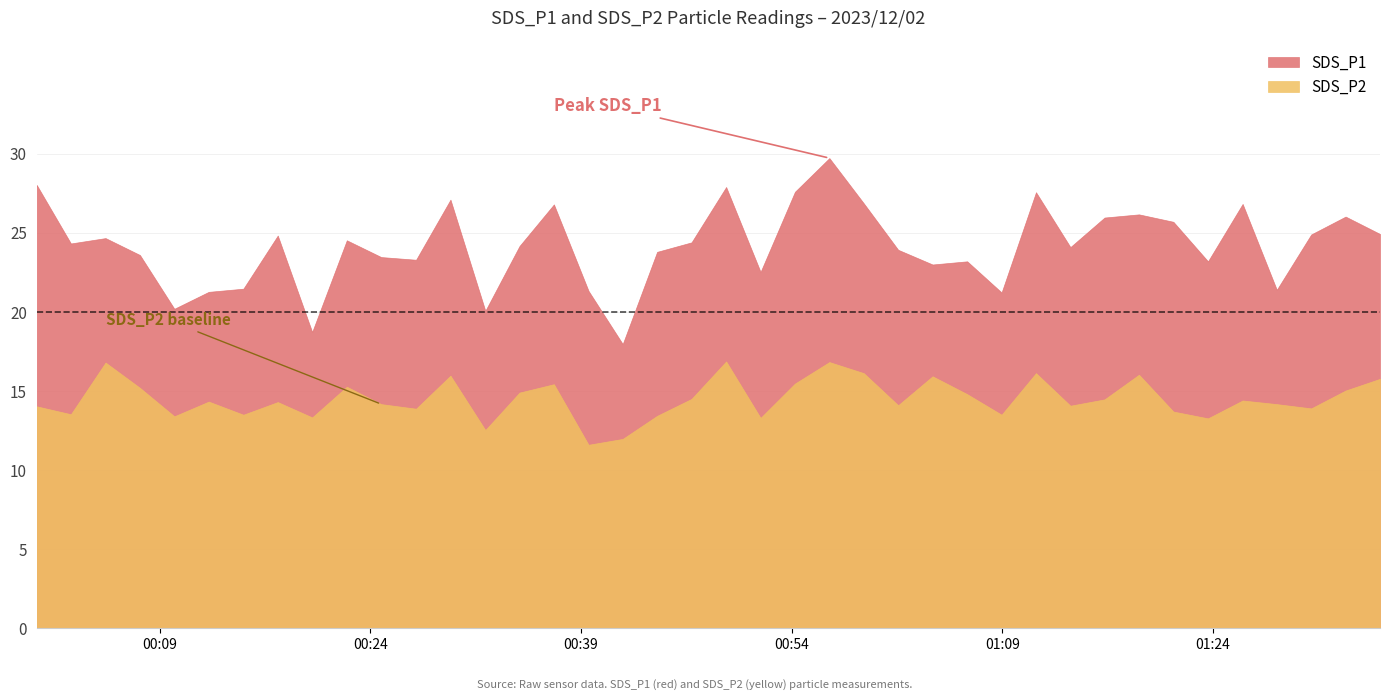

What is the approximate value of SDS_P2 at 7?

14.3